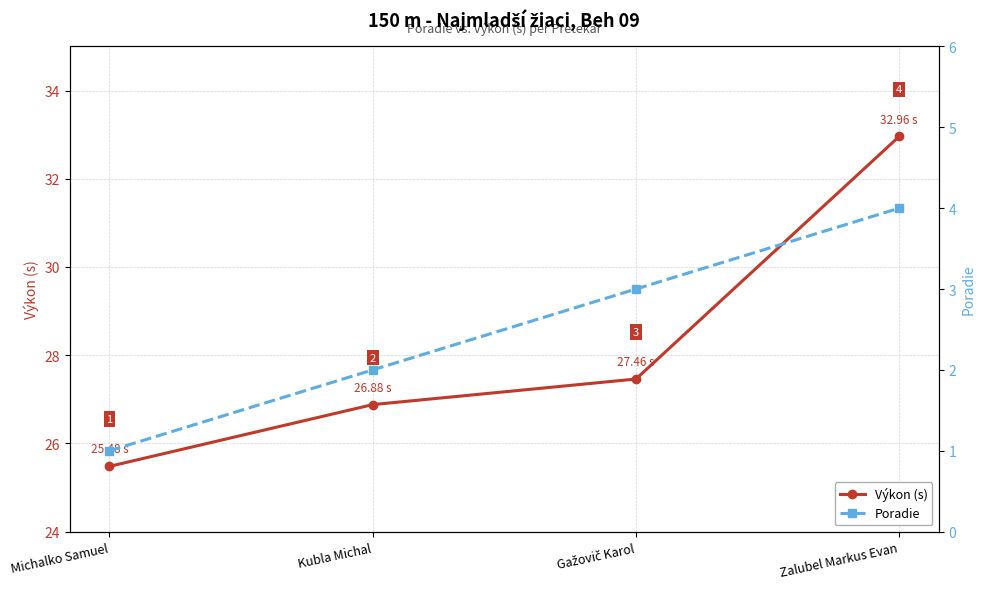

At which label does Výkon (s) reach its minimum?

Michalko Samuel